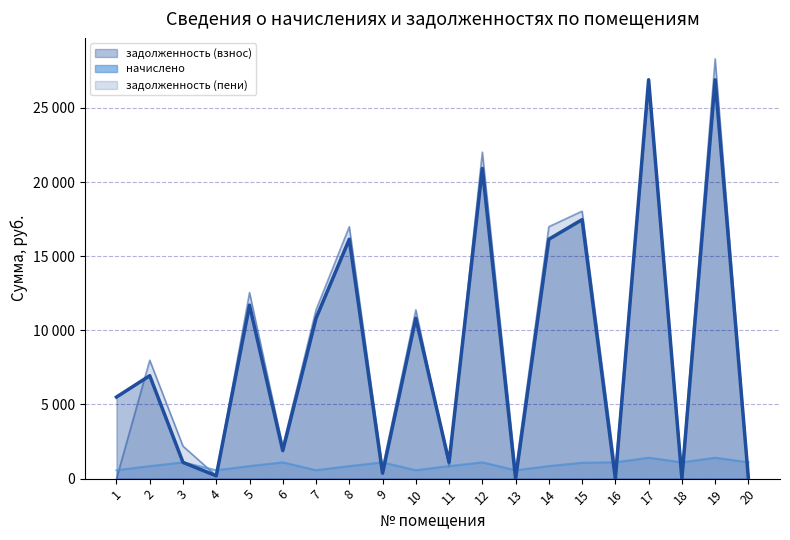

How many values in the задолженность (взнос) series are below 6941?

10